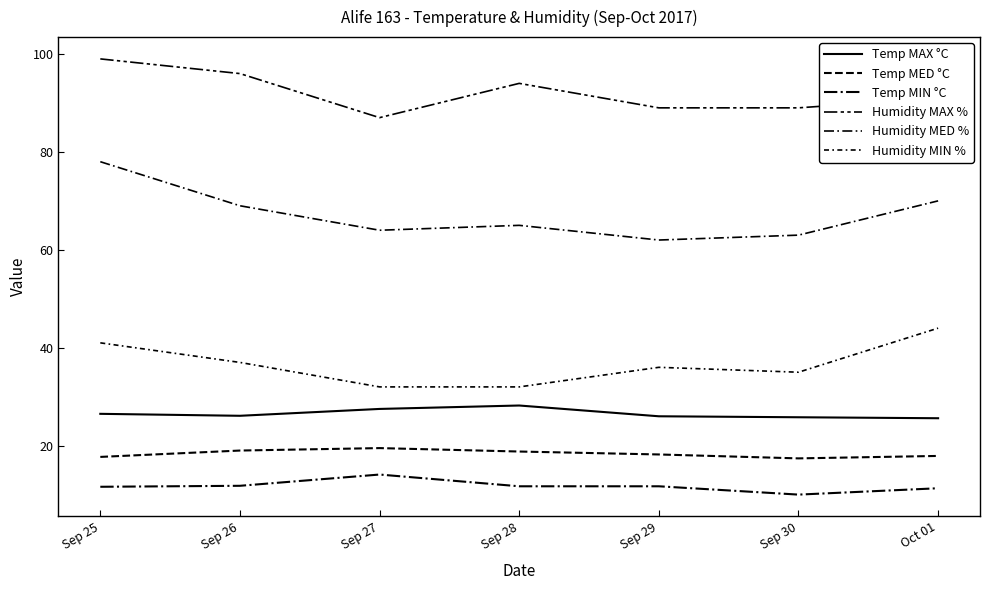

How many lines are shown in the chart?

6